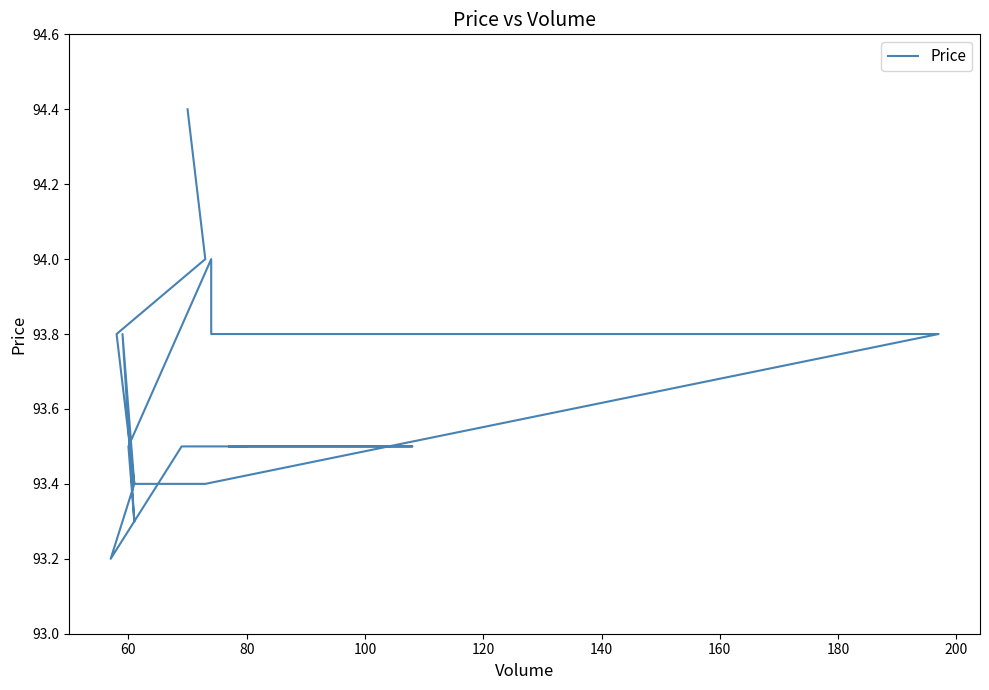

Reading right to left, what are all the values shown in this chart?

93.5	93.5	93.5	93.5	93.2	93.4	93.8	93.3	93.5	94.0	93.8	93.8	93.4	93.4	93.8	94.0	94.0	94.4